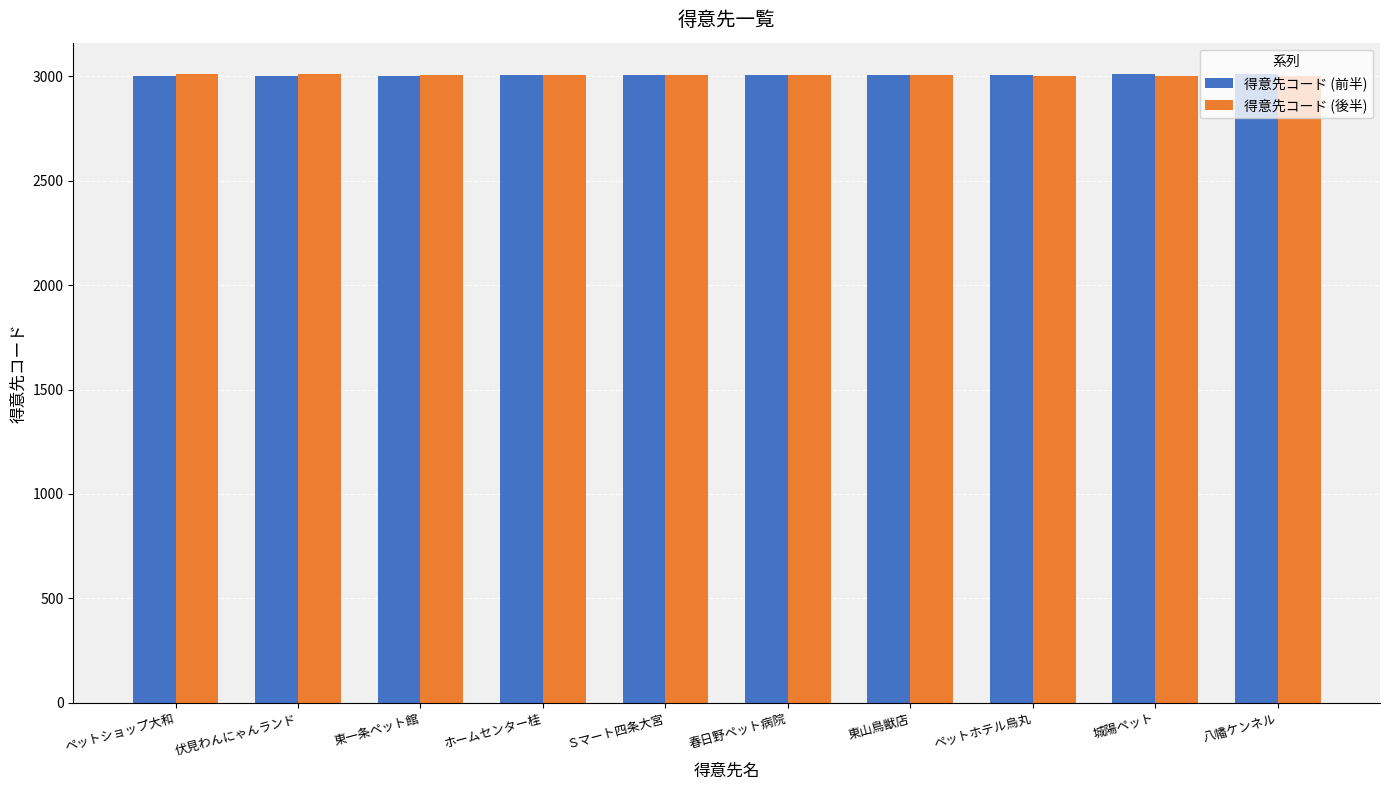

Does the chart contain stacked bars?

No